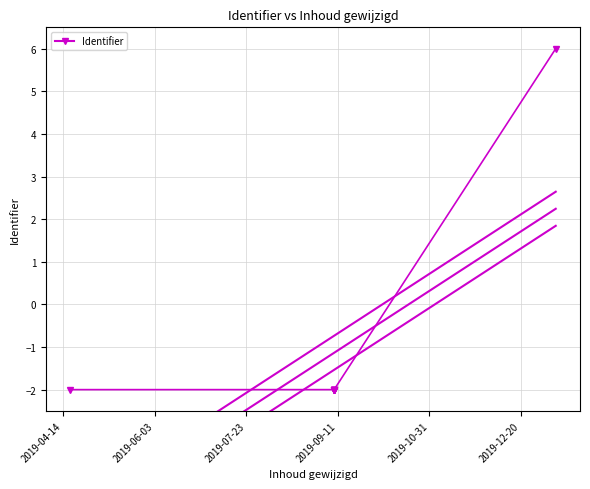

What is the smallest value displayed?

-2.0